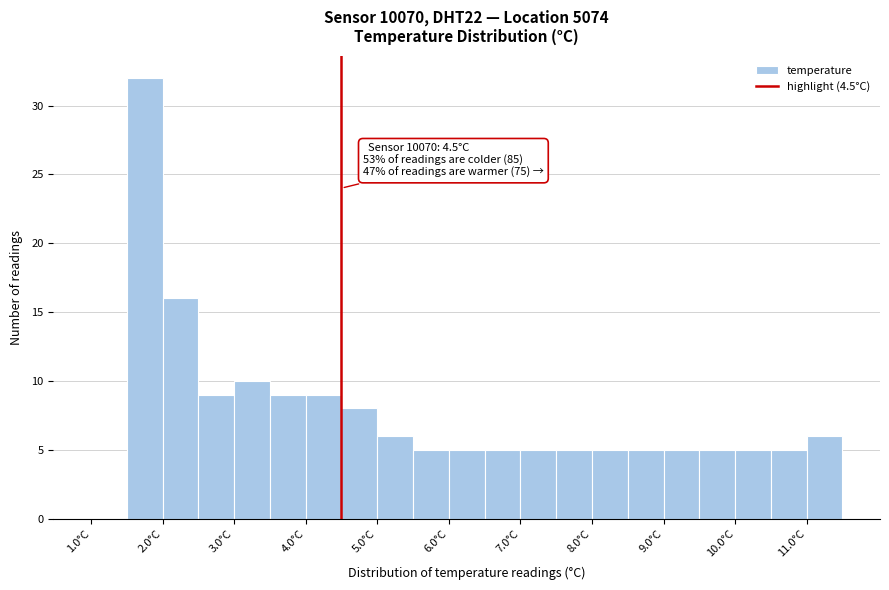

Over which range of the x-axis is the bar tallest?

1.5 to 2.0